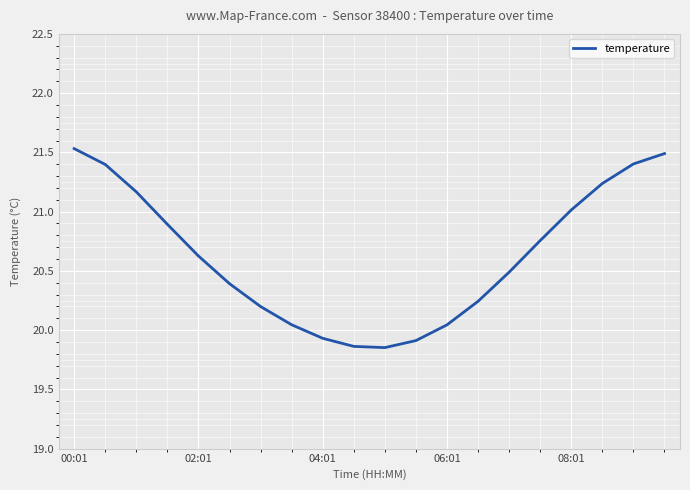

How many values exceed 20?

16